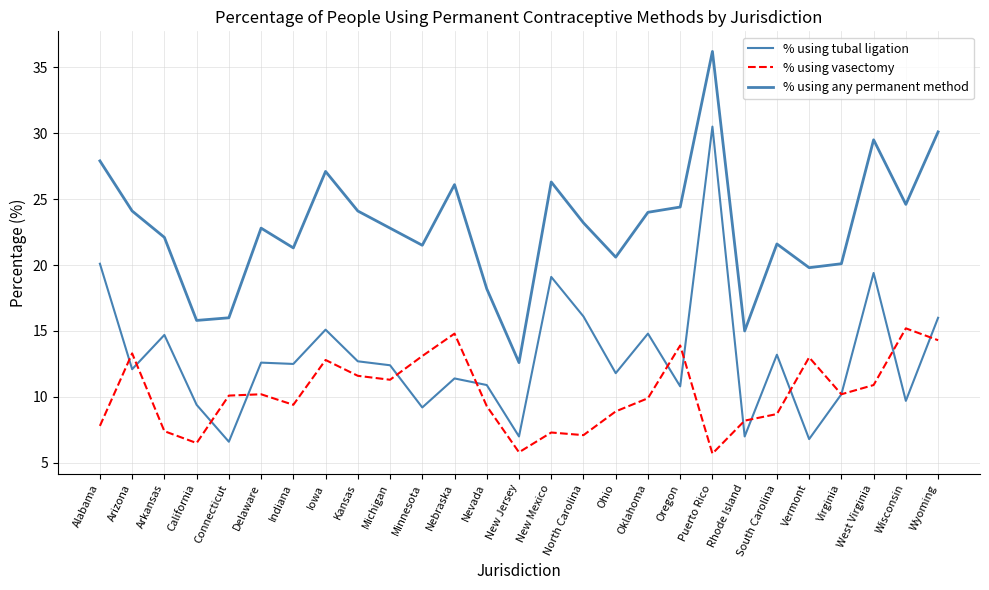

Does the chart display data point markers on the line(s)?

No